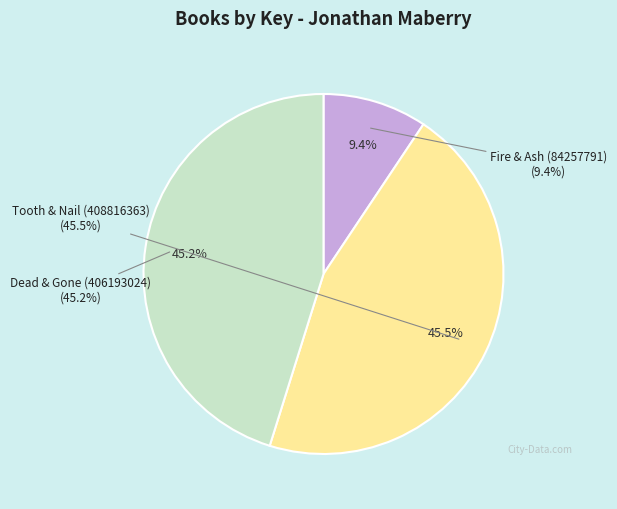

Between Tooth & Nail (408816363) and Fire & Ash (84257791), which is larger?

Tooth & Nail (408816363)